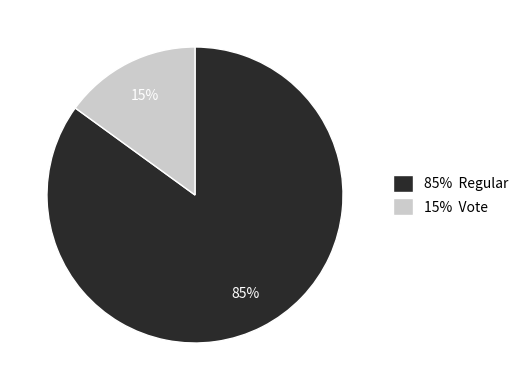

Between 85% Regular and 15% Vote, which is larger?

85% Regular